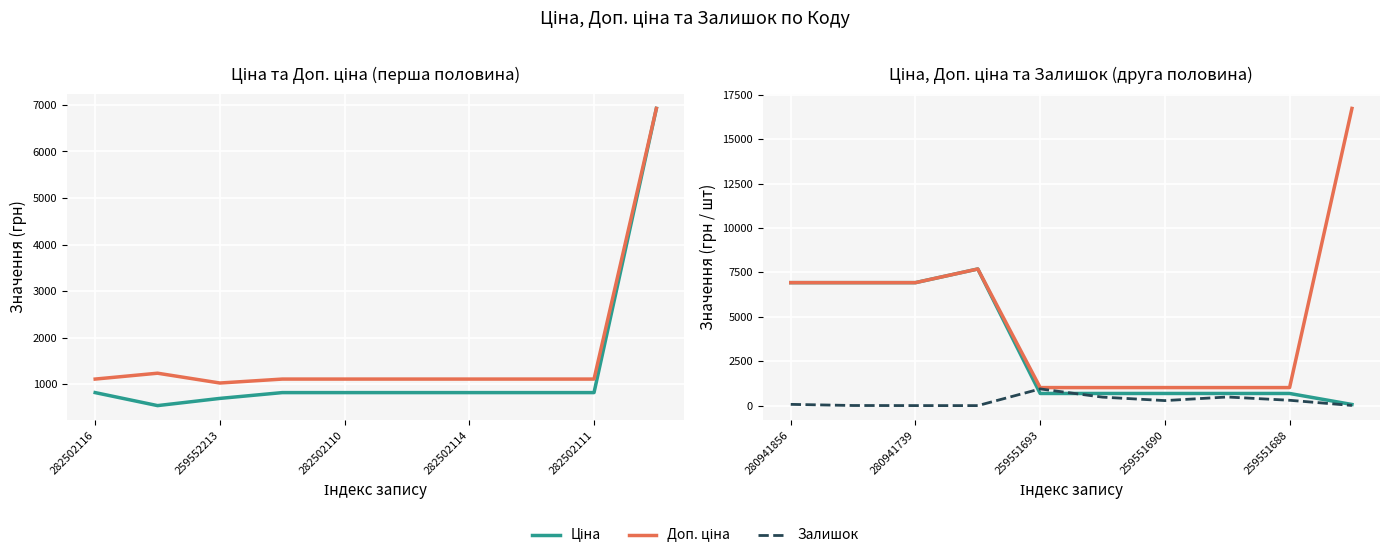

Which series has the largest total across all categories?

Доп. ціна